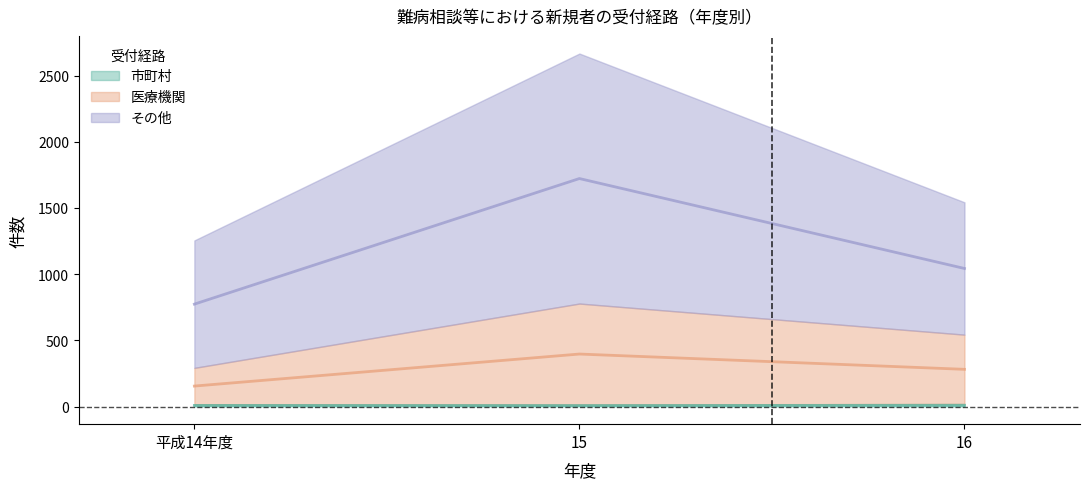

Does the chart display data point markers on the line(s)?

No